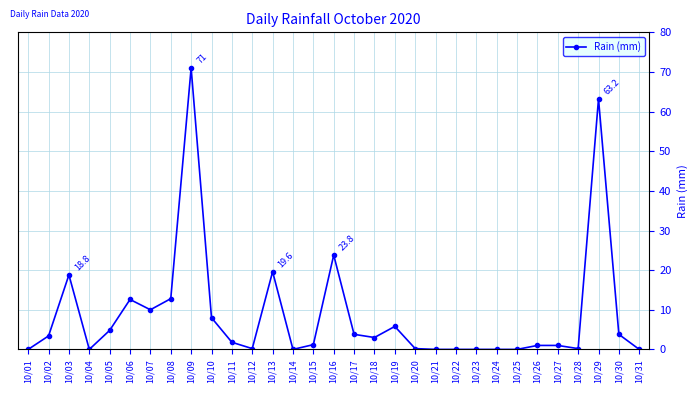

What is the value of the 13th point from the left?

19.6